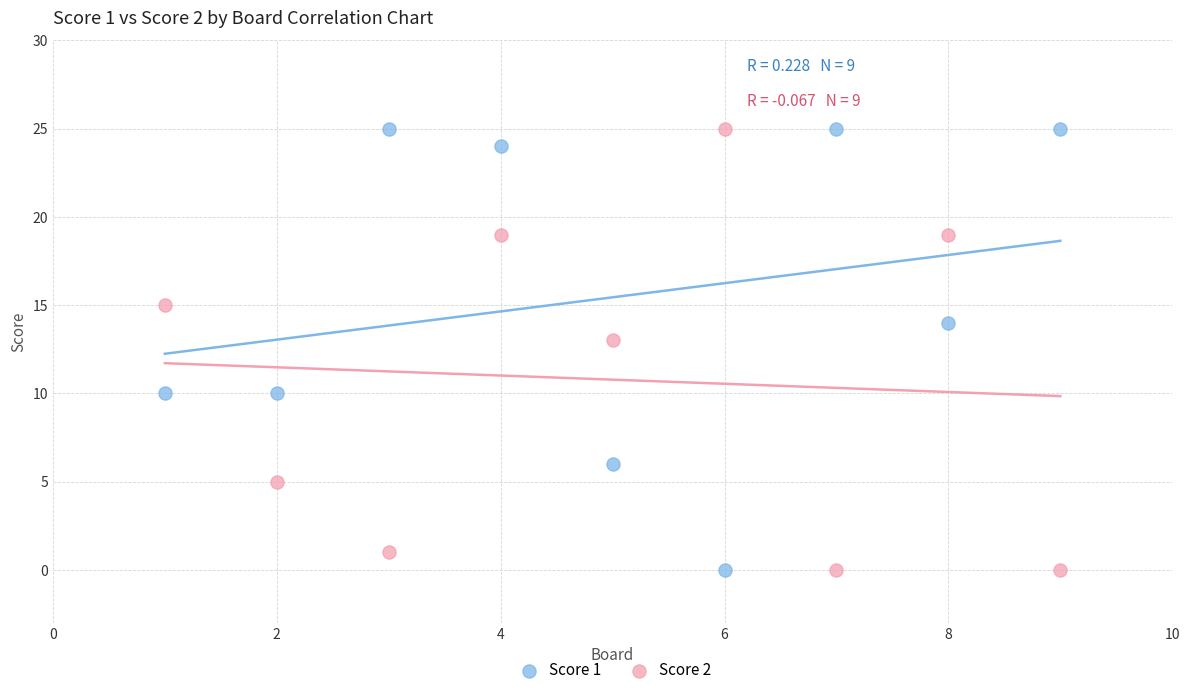

In the Score 2 series, what Y value is closest to 12?

13